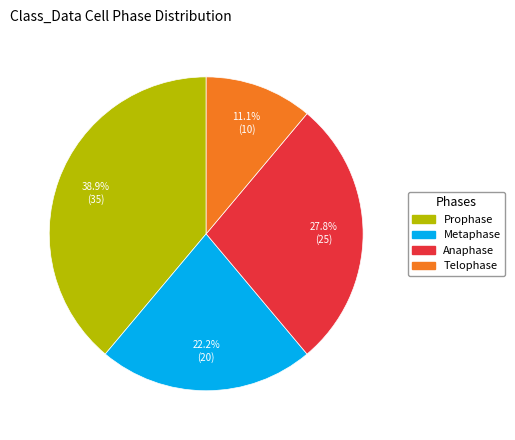

How many slices are in this pie chart?

4